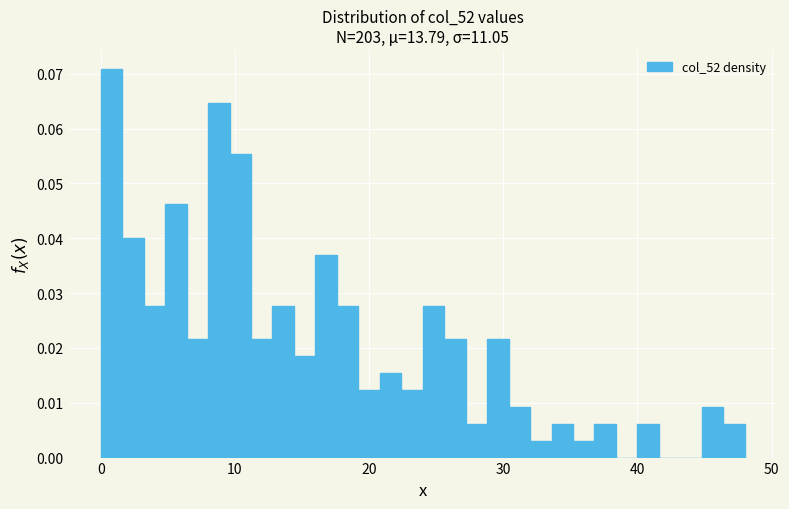

Read against the x-axis, roughly where is the centre of the tallest bar?

1